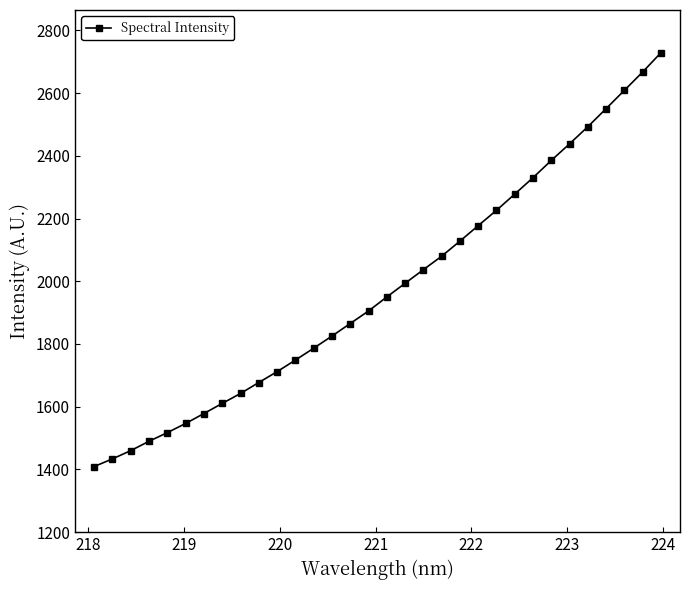

True or false: the data has more than 2 interior local peaks.

False